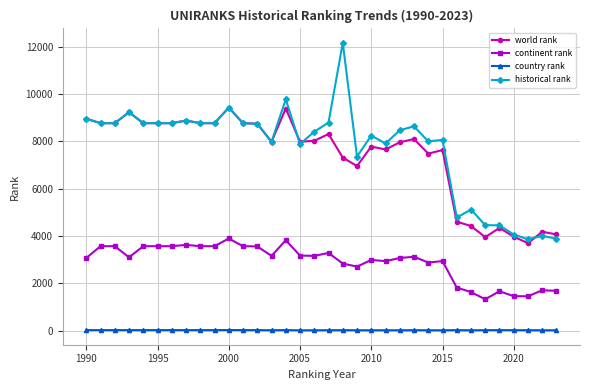

True or false: continent rank has more than 2 points higher than both neighbors.

True